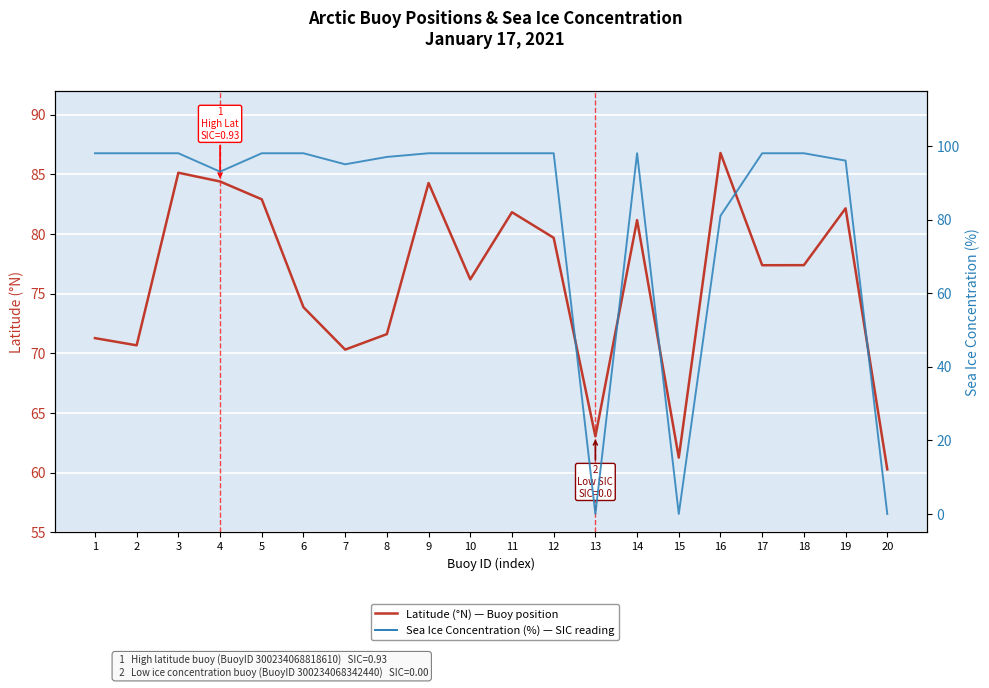

Is it true that Sea Ice Concentration (%) — SIC equals 23.6 at 14?

False